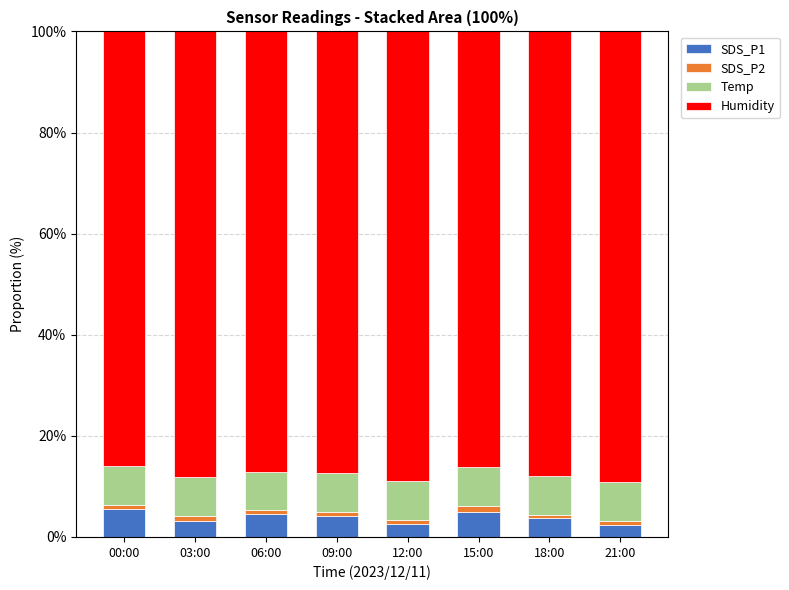

What are all the series names shown in the legend?

SDS_P1, SDS_P2, Temp, Humidity